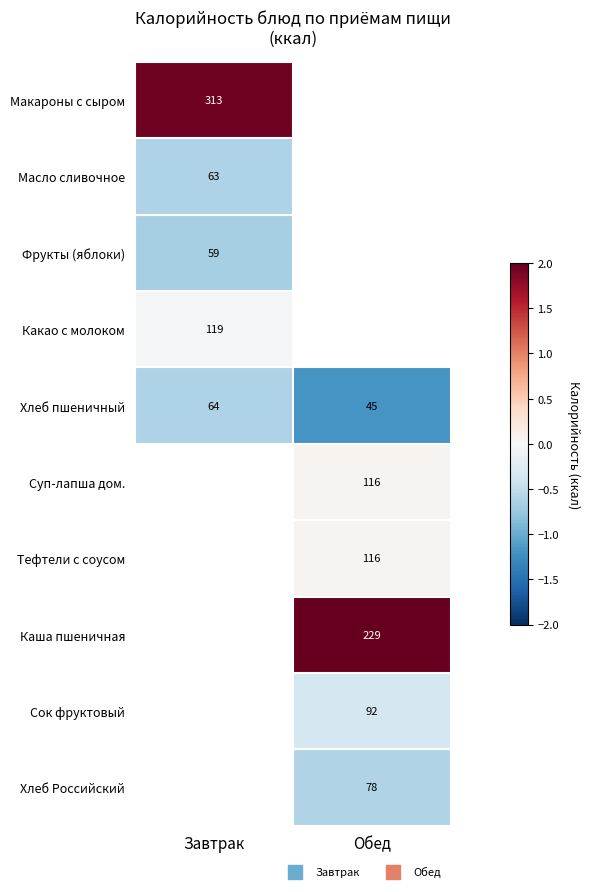

At which label does Макароны с сыром reach its peak?

Завтрак